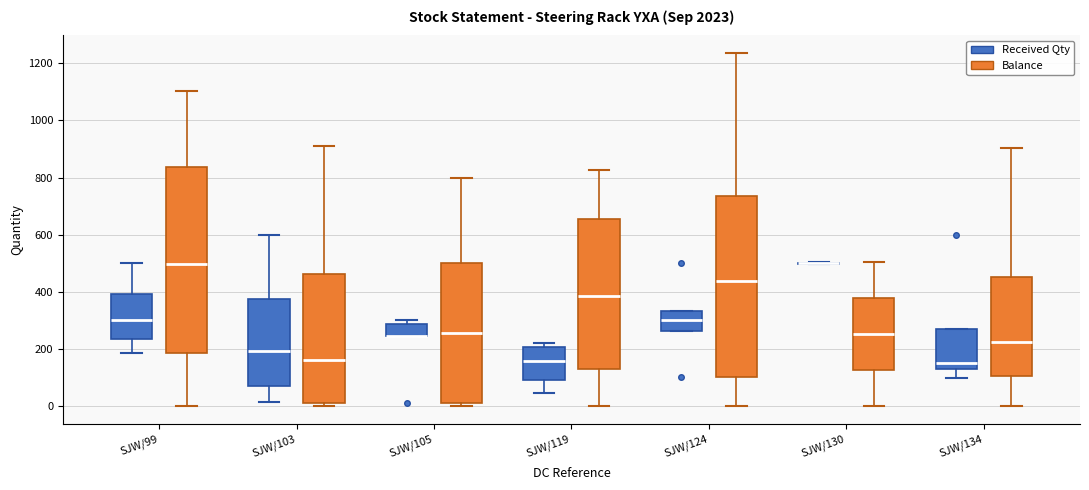

Reading left to right, read every box against the y-axis: the position of its median line, the range the box covers, and the ends of its whiskers. The values are not printed on the chart, so give them approximately, as read against the axis.

SJW/99 (Received Qty): median 300, box 240 to 400, whiskers 180 to 500
SJW/99 (Balance): median 500, box 180 to 840, whiskers 0 to 1100
SJW/103 (Received Qty): median 200, box 60 to 380, whiskers 20 to 600
SJW/103 (Balance): median 160, box 0 to 460, whiskers 0 (just below the box's lower edge) to 920
SJW/105 (Received Qty): median 240 (drawn on the box's lower edge), box 240 to 280, whiskers 240 to 300
SJW/105 (Balance): median 260, box 20 to 500, whiskers 0 to 800
SJW/119 (Received Qty): median 160, box 100 to 200, whiskers 40 to 220
SJW/119 (Balance): median 380, box 140 to 660, whiskers 0 to 820
SJW/124 (Received Qty): median 300, box 260 to 340, whiskers 260 to 340
SJW/124 (Balance): median 440, box 100 to 740, whiskers 0 to 1240
SJW/130 (Received Qty): box collapsed to a line at 500, whiskers 500 to 500
SJW/130 (Balance): median 260, box 120 to 380, whiskers 0 to 500
SJW/134 (Received Qty): median 160, box 140 to 280, whiskers 100 to 280
SJW/134 (Balance): median 220, box 100 to 460, whiskers 0 to 900